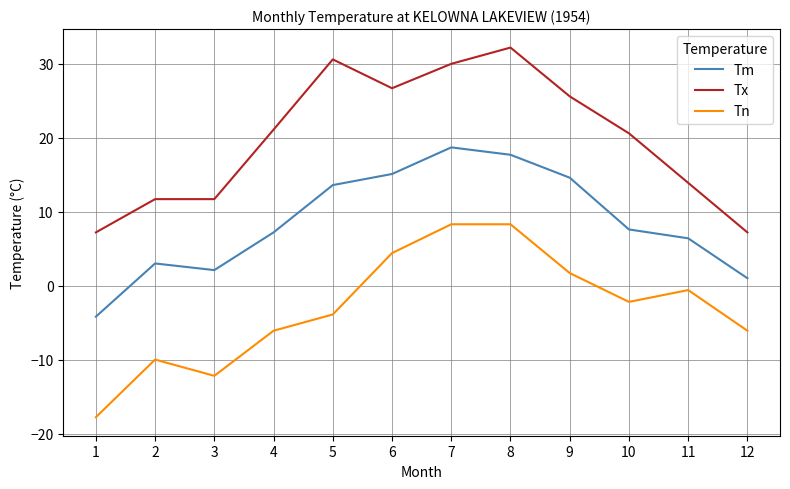

True or false: Tm and Tx cross at least once.

False